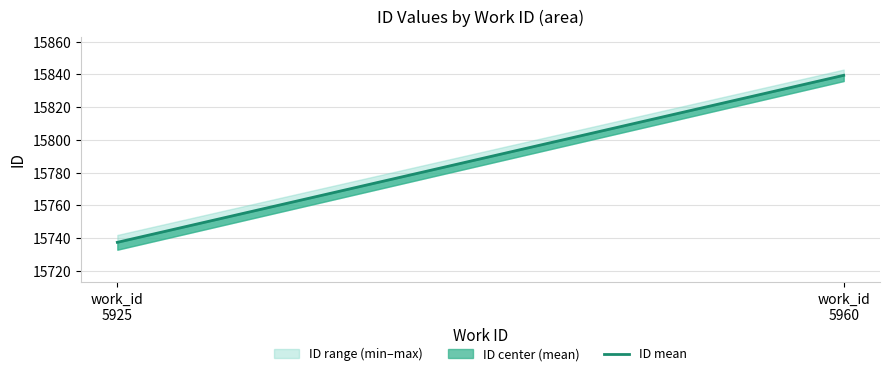

Reading left to right, extract all data points from this chart.

15737.5	15839.5